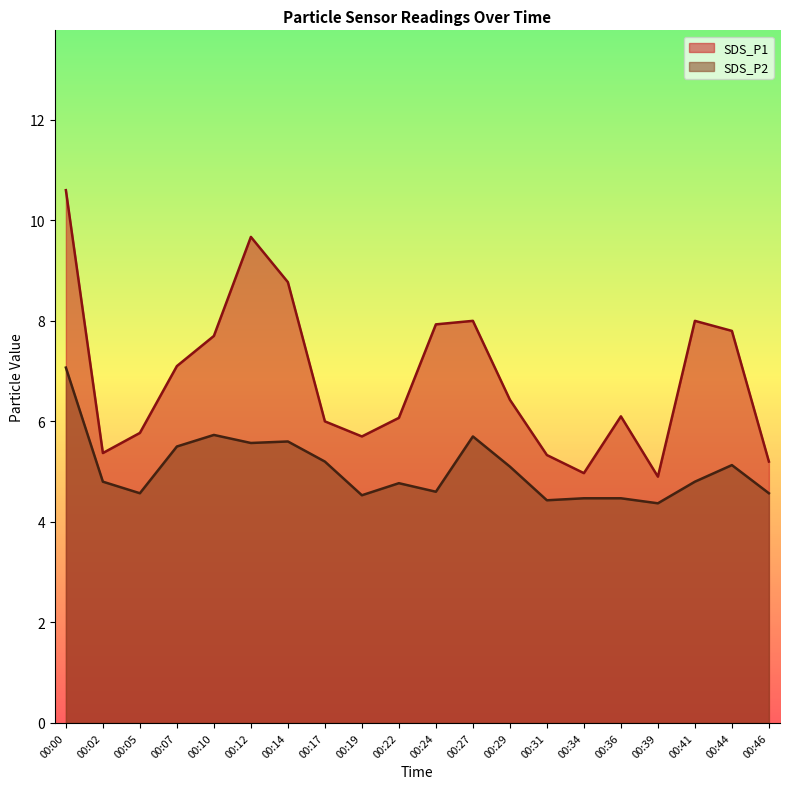

Reading left to right, what are all the values shown in this chart?

SDS_P1: 10.6	5.4	5.8	7.1	7.7	9.7	8.8	6.0	5.7	6.1	7.9	8.0	6.4	5.3	5.0	6.1	4.9	8.0	7.8	5.2
SDS_P2: 7.1	4.8	4.6	5.5	5.7	5.6	5.6	5.2	4.5	4.8	4.6	5.7	5.1	4.4	4.5	4.5	4.4	4.8	5.1	4.6